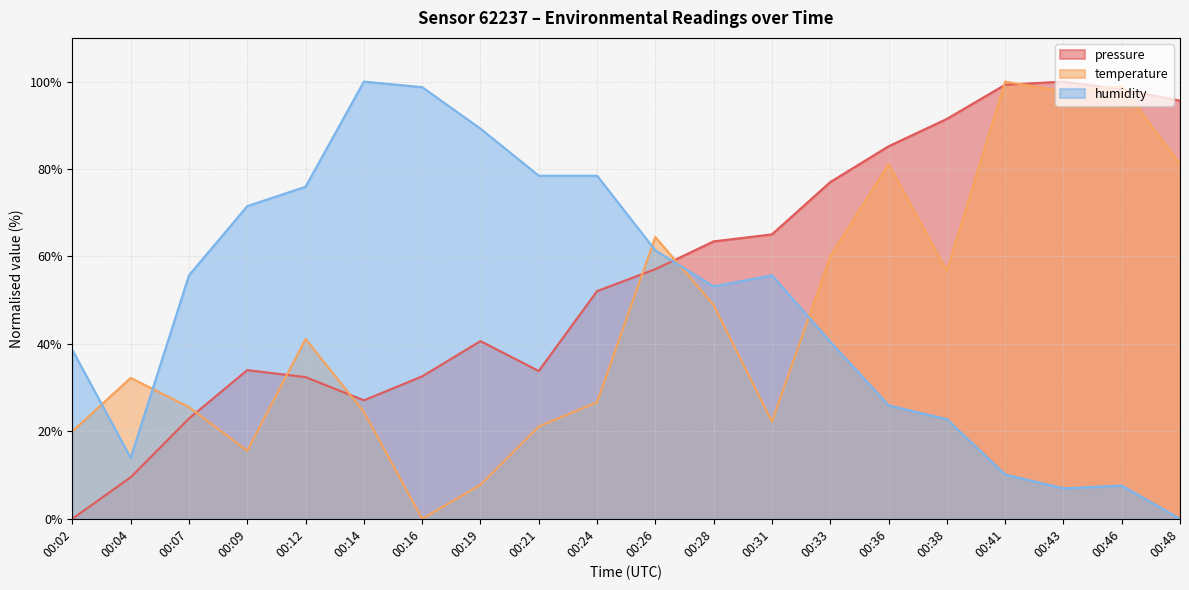

Which series has the largest total across all categories?

pressure